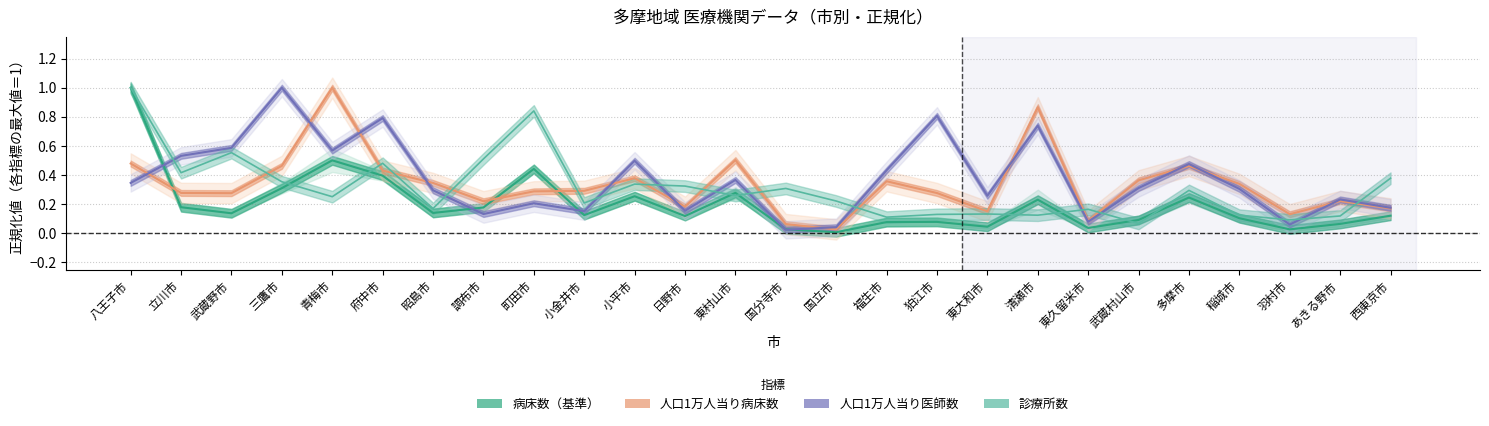

Reading left to right, what are all the values shown in this chart?

病床数: 1.0	0.2	0.1	0.3	0.5	0.4	0.1	0.2	0.4	0.1	0.3	0.1	0.3	0.0	0.0	0.1	0.1	0.0	0.2	0.0	0.1	0.2	0.1	0.0	0.1	0.1
人口1万人当り病床数: 0.5	0.3	0.3	0.5	1.0	0.4	0.3	0.2	0.3	0.3	0.4	0.2	0.5	0.1	0.0	0.4	0.3	0.2	0.9	0.1	0.4	0.5	0.3	0.1	0.2	0.2
人口1万人当り医師数: 0.3	0.5	0.6	1.0	0.6	0.8	0.3	0.1	0.2	0.2	0.5	0.2	0.4	0.0	0.0	0.4	0.8	0.3	0.7	0.1	0.3	0.5	0.3	0.1	0.2	0.2
診療所数: 1.0	0.4	0.6	0.4	0.3	0.5	0.2	0.5	0.8	0.2	0.3	0.3	0.3	0.3	0.2	0.1	0.1	0.1	0.1	0.2	0.1	0.3	0.1	0.1	0.1	0.4